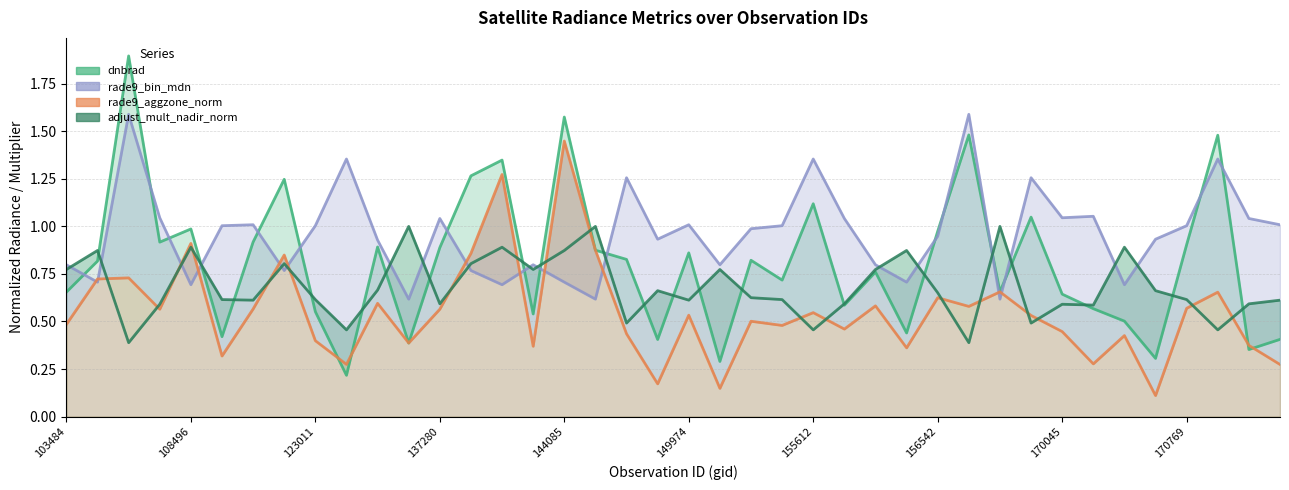

At which label does rade9_bin_mdn first exceed 1?

103838